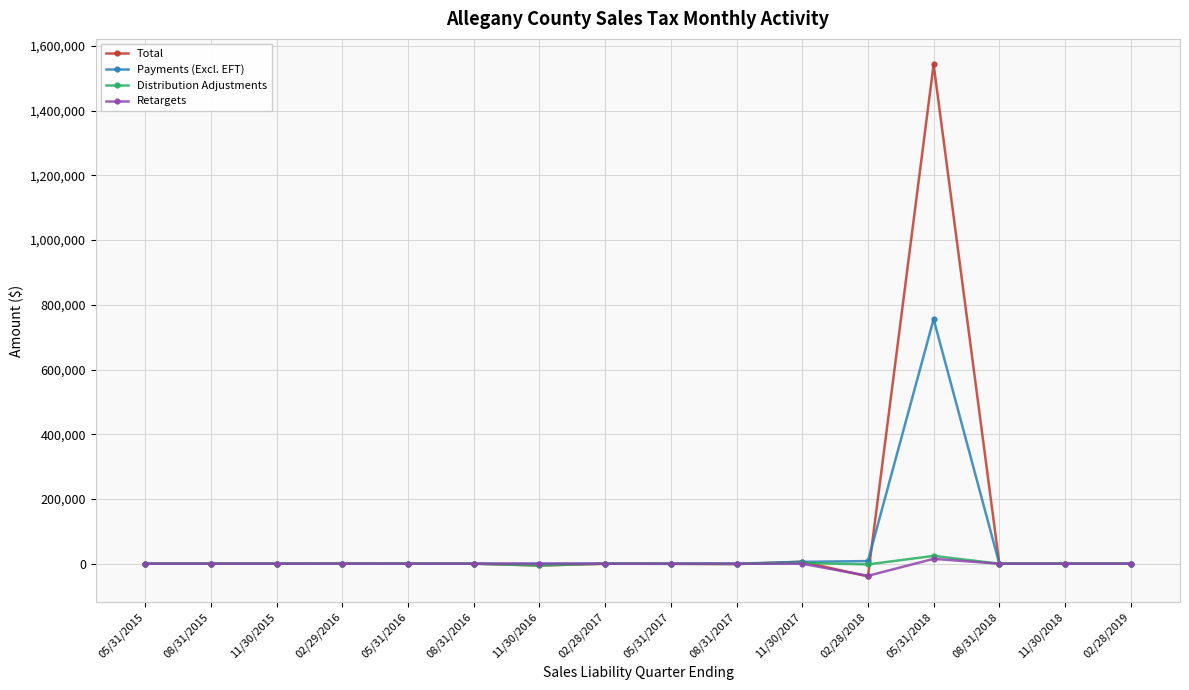

What is the smallest value displayed?

-39291.4